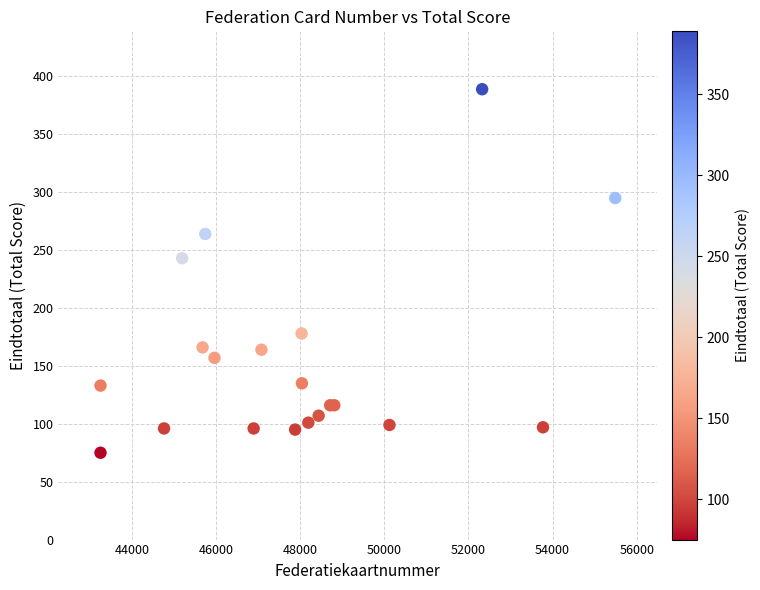

What Y value in the scatter plot is closest to 232?

243